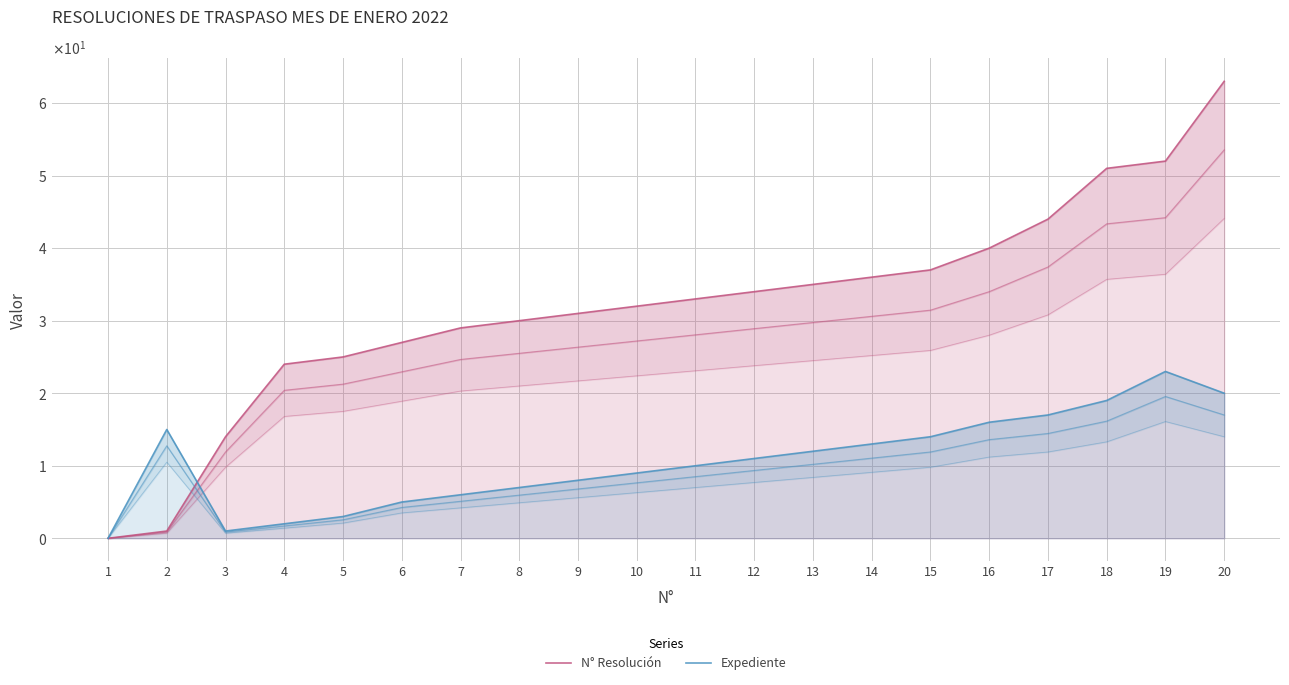

Is the value of Expediente at 6 greater than the value of N° Resolución at 13?

No